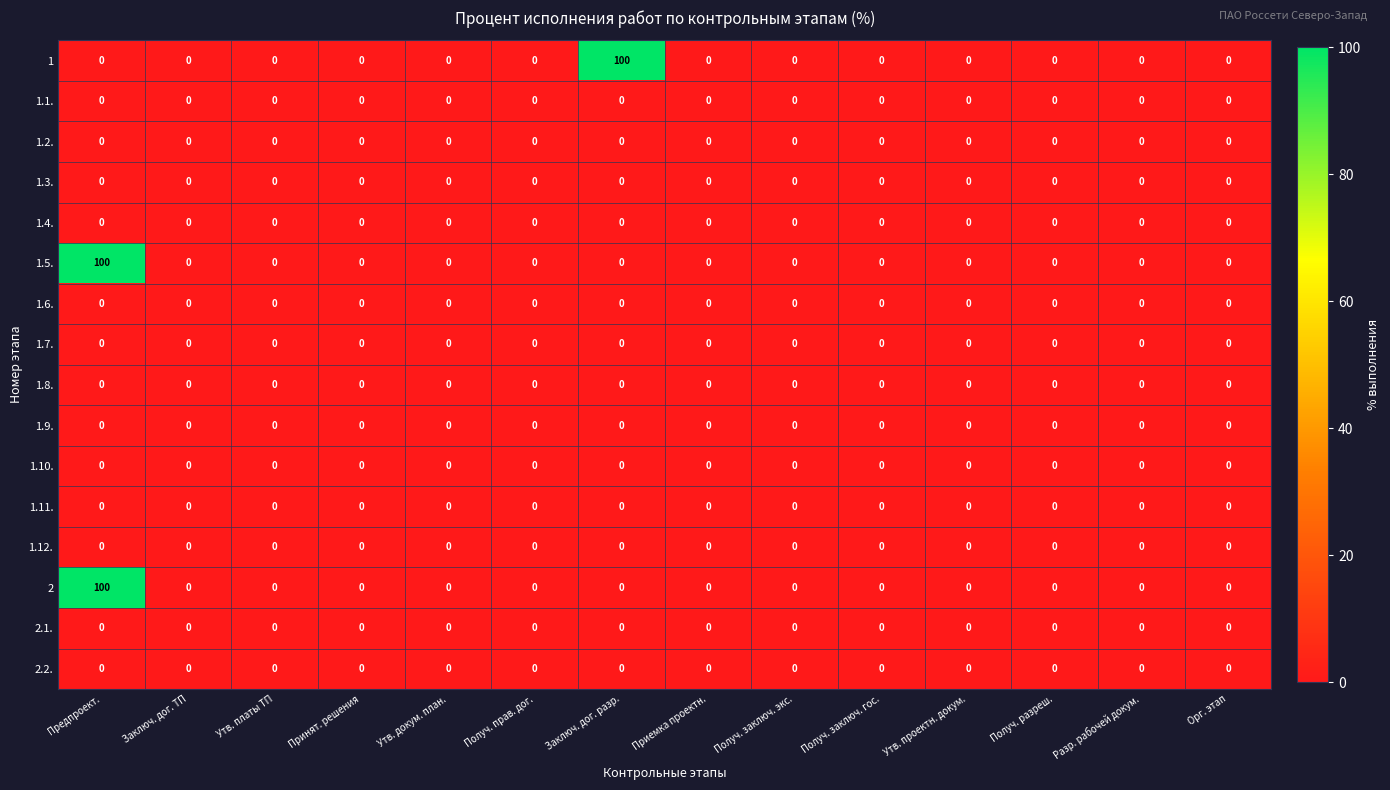

What is the greatest value displayed?

100